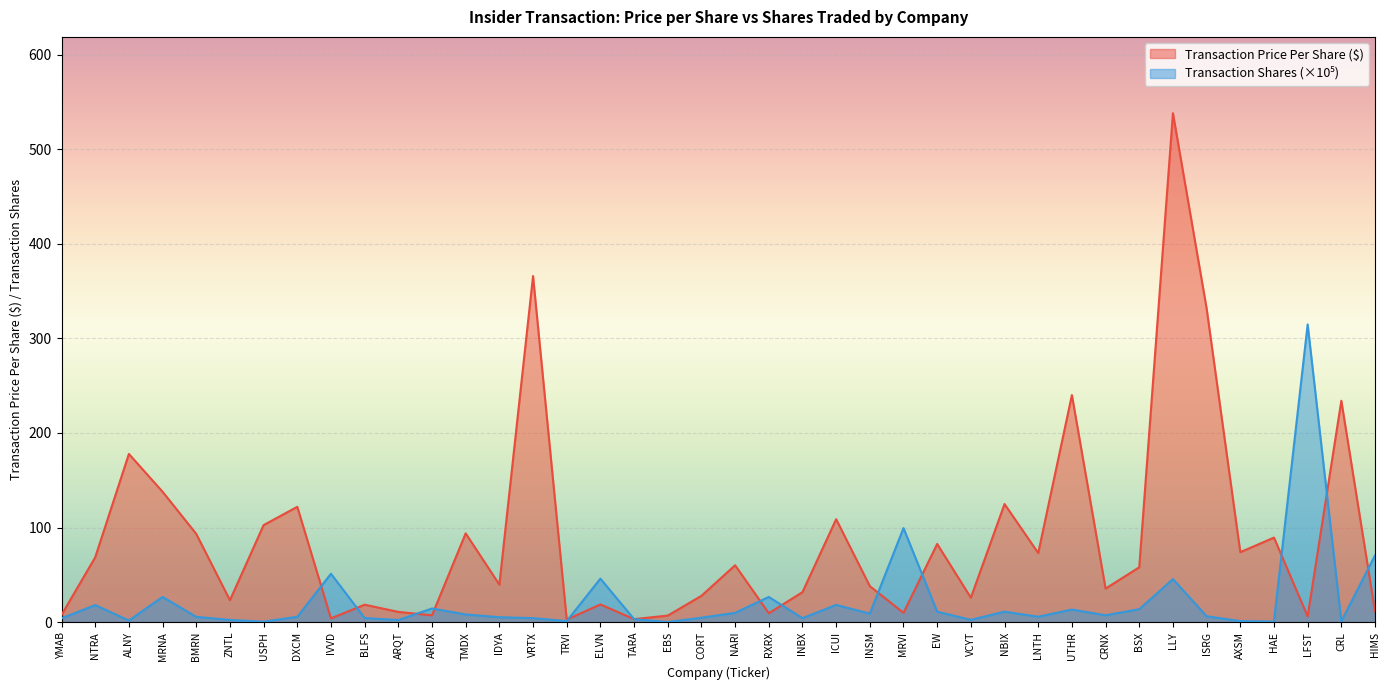

In transactionPricePerShare, how many points are higher than both neighbors (excluding endpoints)?

14